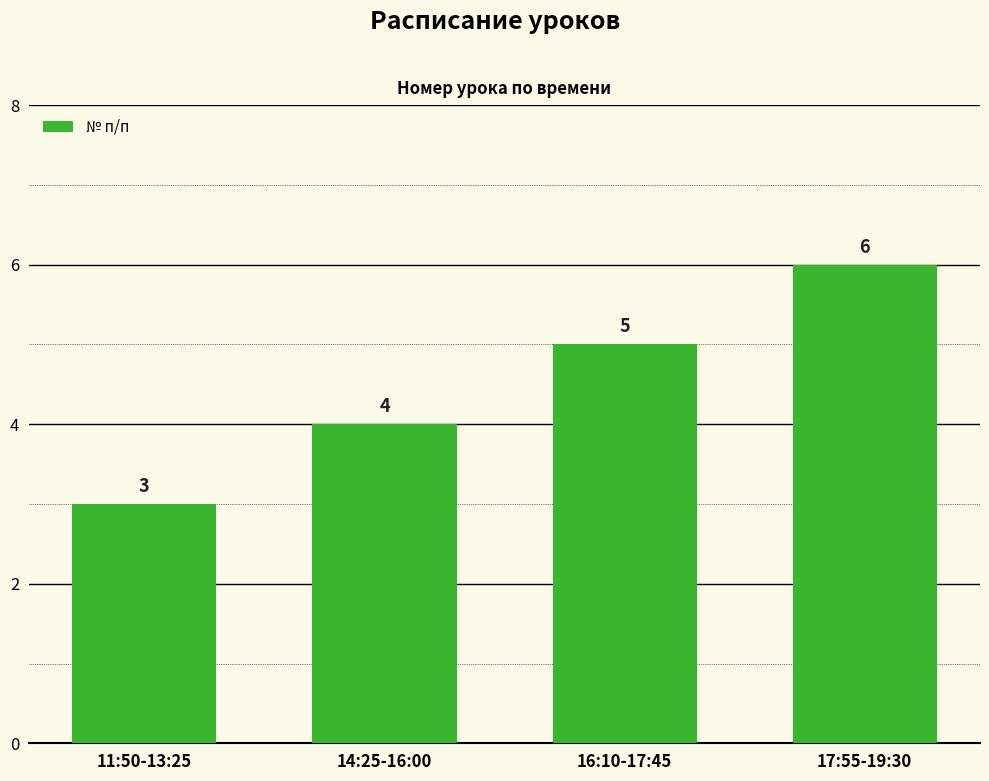

Are the bars horizontal?

No